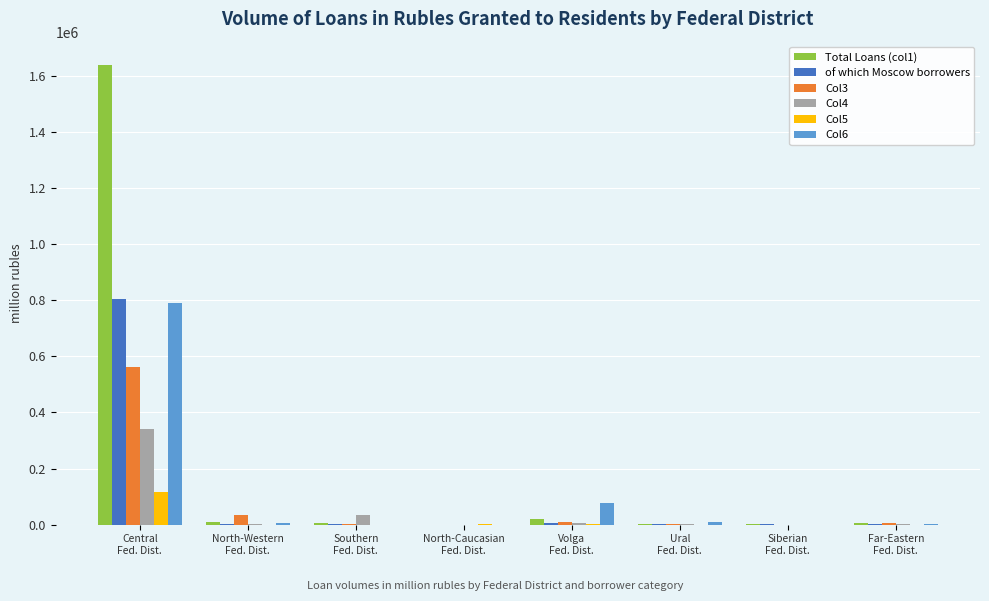

How many categories are shown in the chart?

8